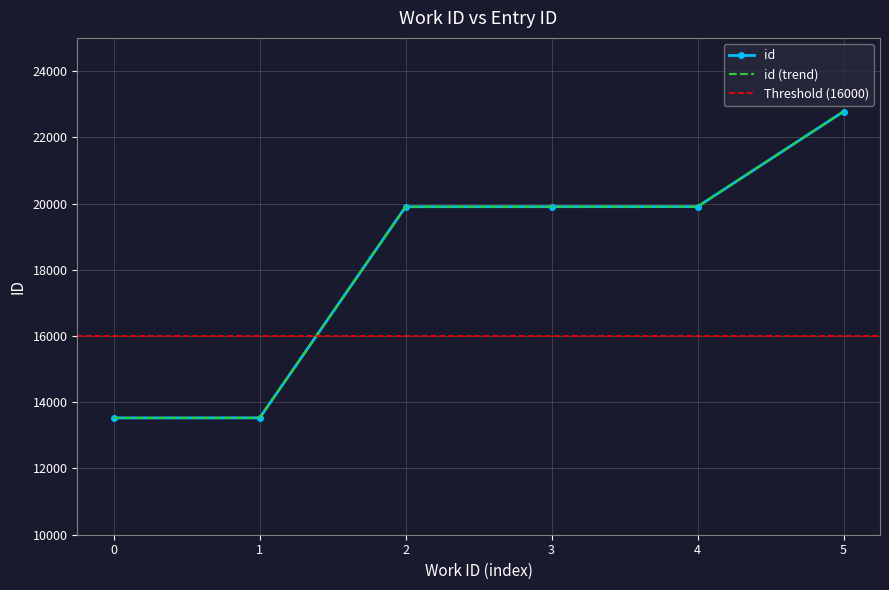

What is the value of the id point at the 1st from the left?

13526